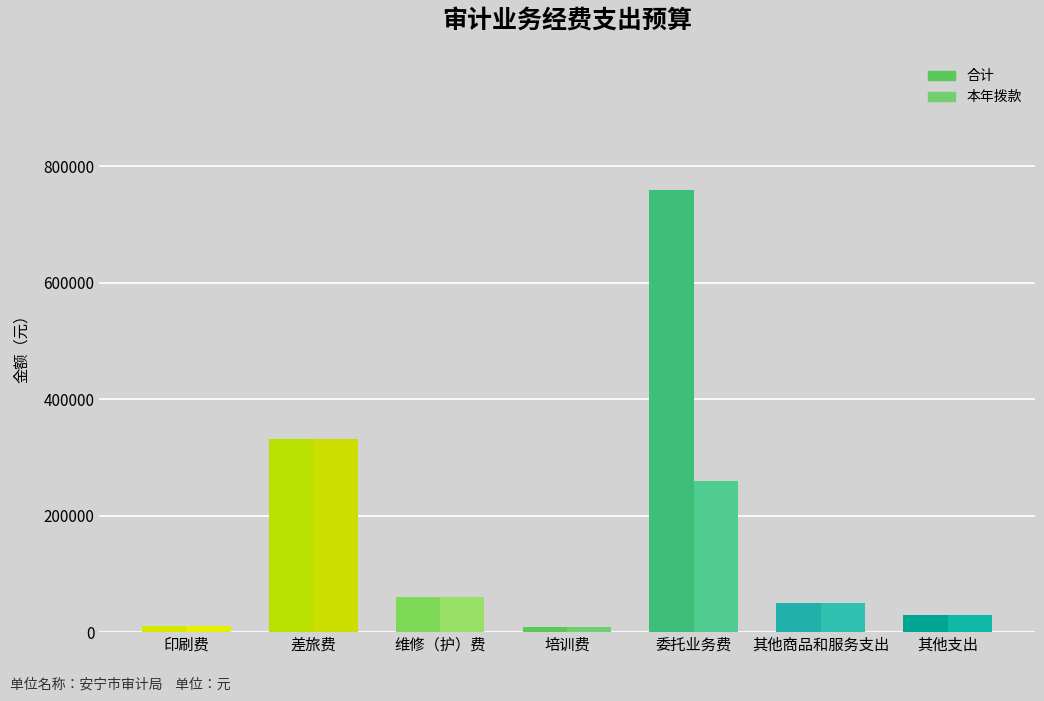

What is the label of the 4th bar from the right?

培训费